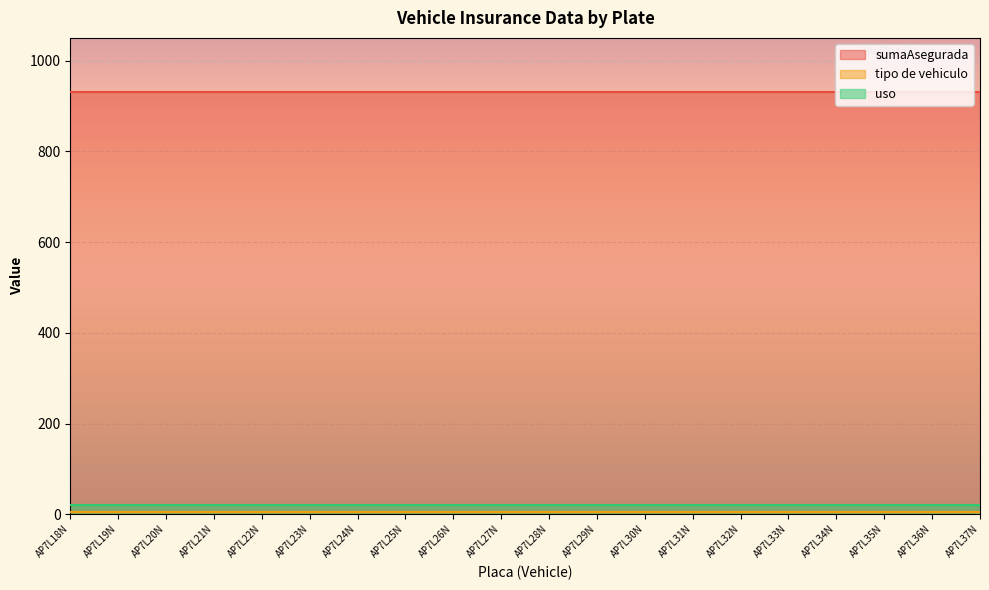

What is the value of the uso point at the 5th from the left?

20